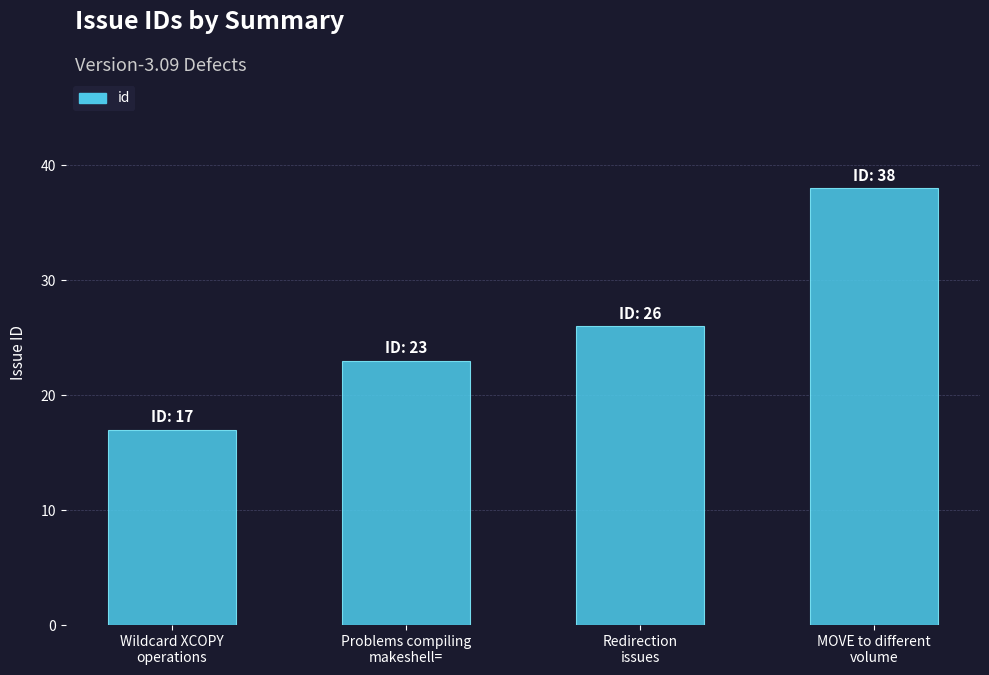

What is the change in value from Wildcard XCOPY
operations to Redirection
issues?

+9